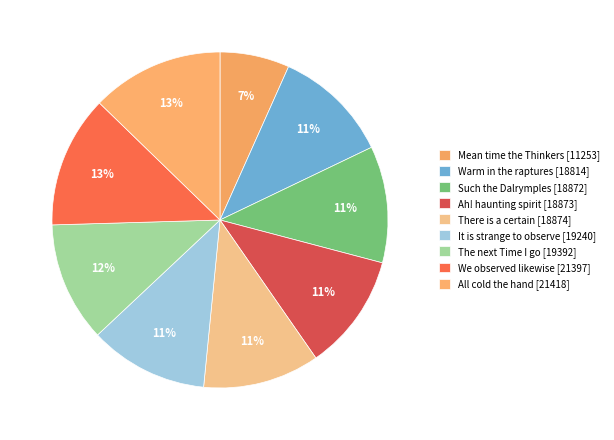

What is the smallest slice in the pie chart?

Mean time the Thinkers [11253]